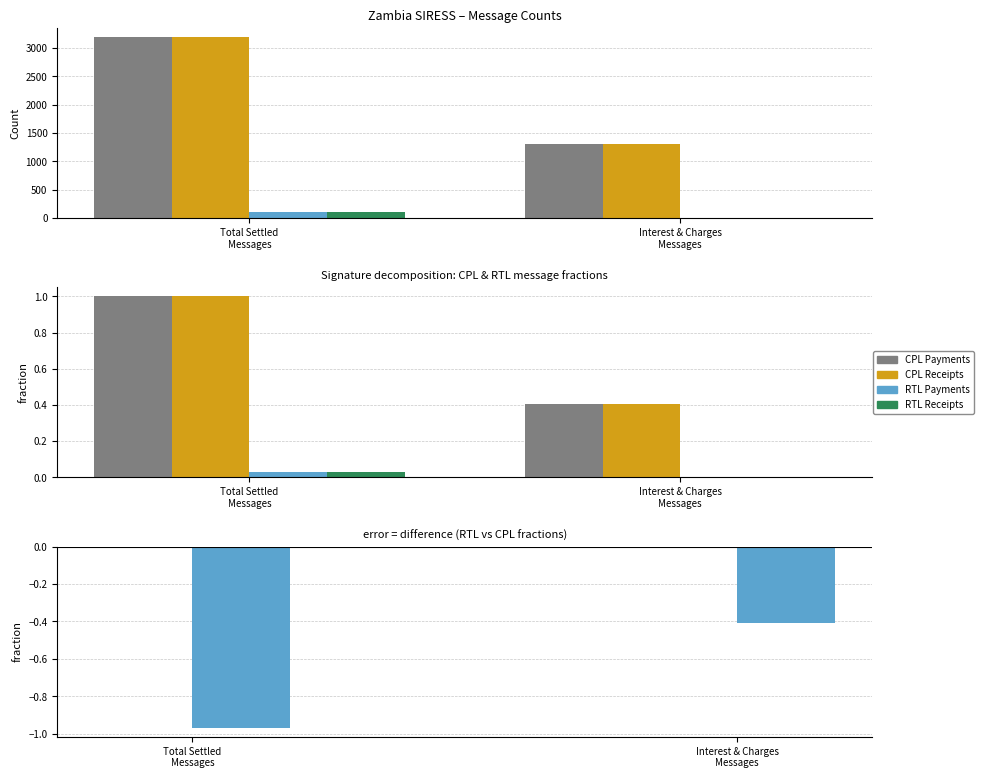

What position from the left is Total Settled
Messages?

1